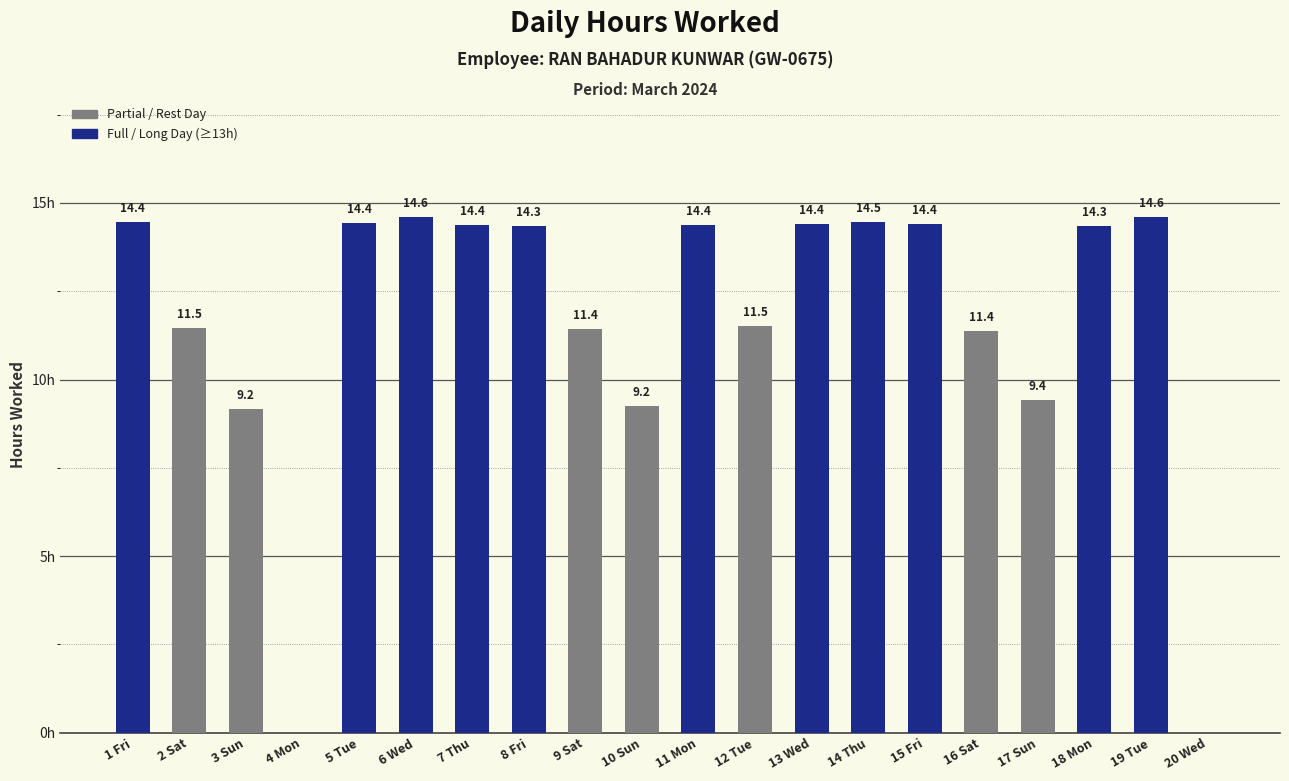

Where does the data first go above 14?

1 Fri